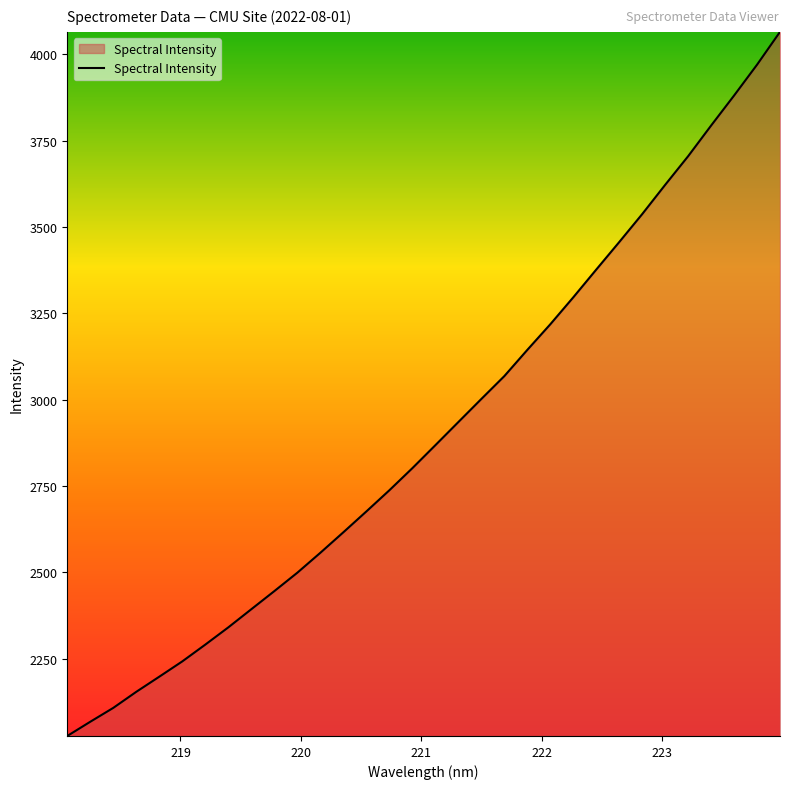

How many lines are shown in the chart?

1